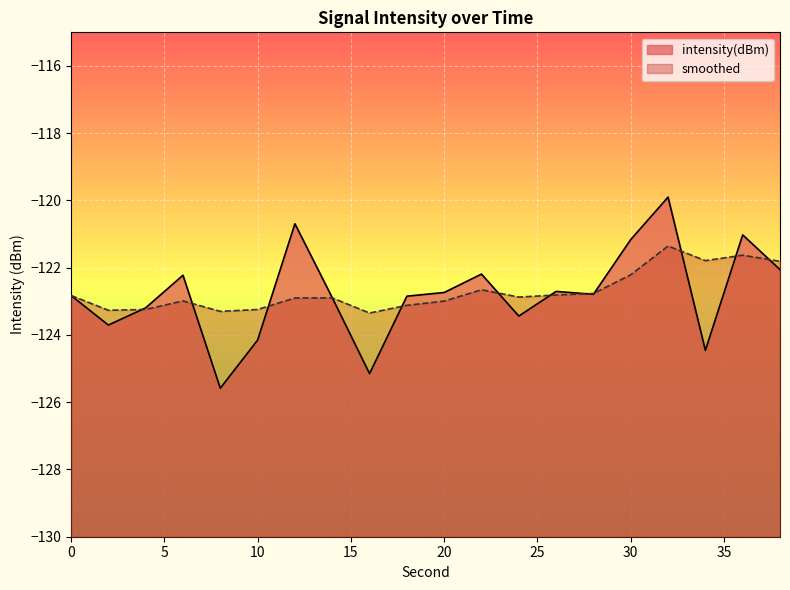

Reading left to right, what are all the values shown in this chart?

intensity(dBm): -122.8	-123.7	-123.2	-122.2	-125.6	-124.2	-120.7	-122.9	-125.1	-122.8	-122.7	-122.2	-123.4	-122.7	-122.8	-121.2	-119.9	-124.5	-121.0	-122.1
smoothed: -122.8	-123.3	-123.2	-123.0	-123.3	-123.2	-122.9	-122.9	-123.3	-123.1	-123.0	-122.7	-122.9	-122.8	-122.8	-122.2	-121.4	-121.8	-121.6	-121.8